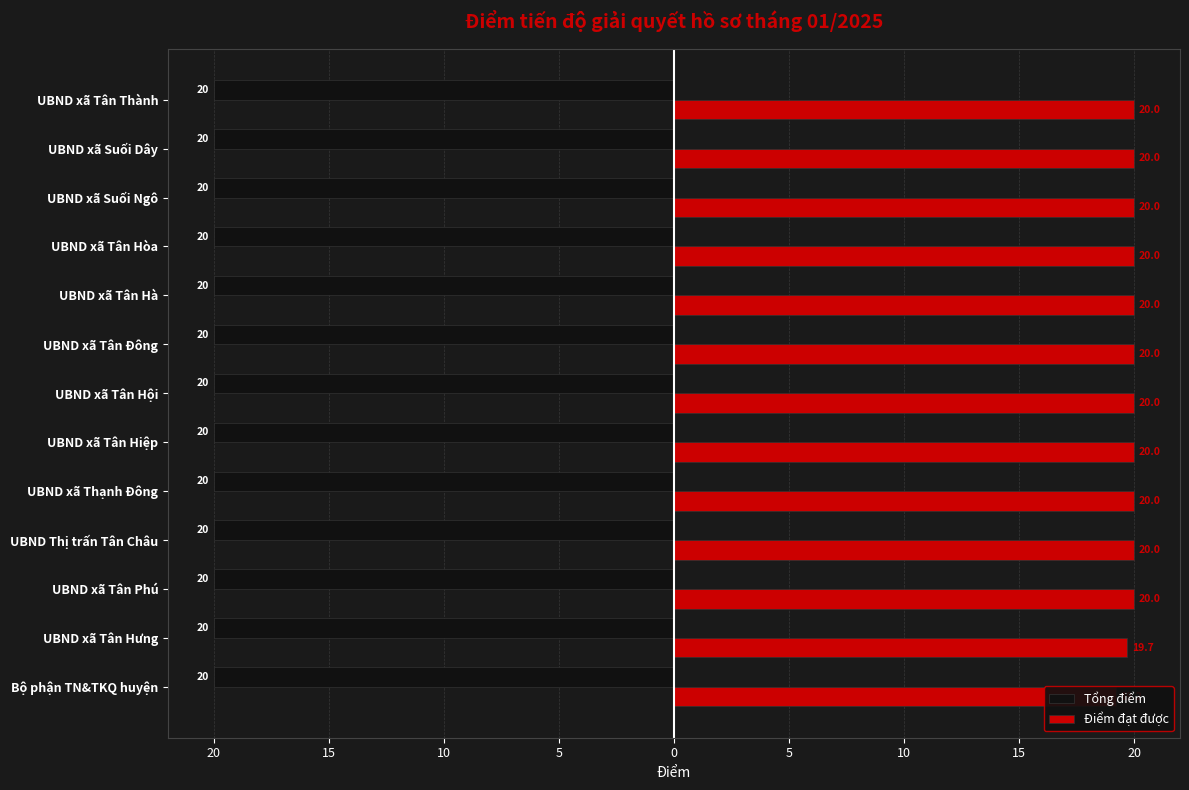

Between 15 and 5, which series saw the biggest shift?

Tổng điểm